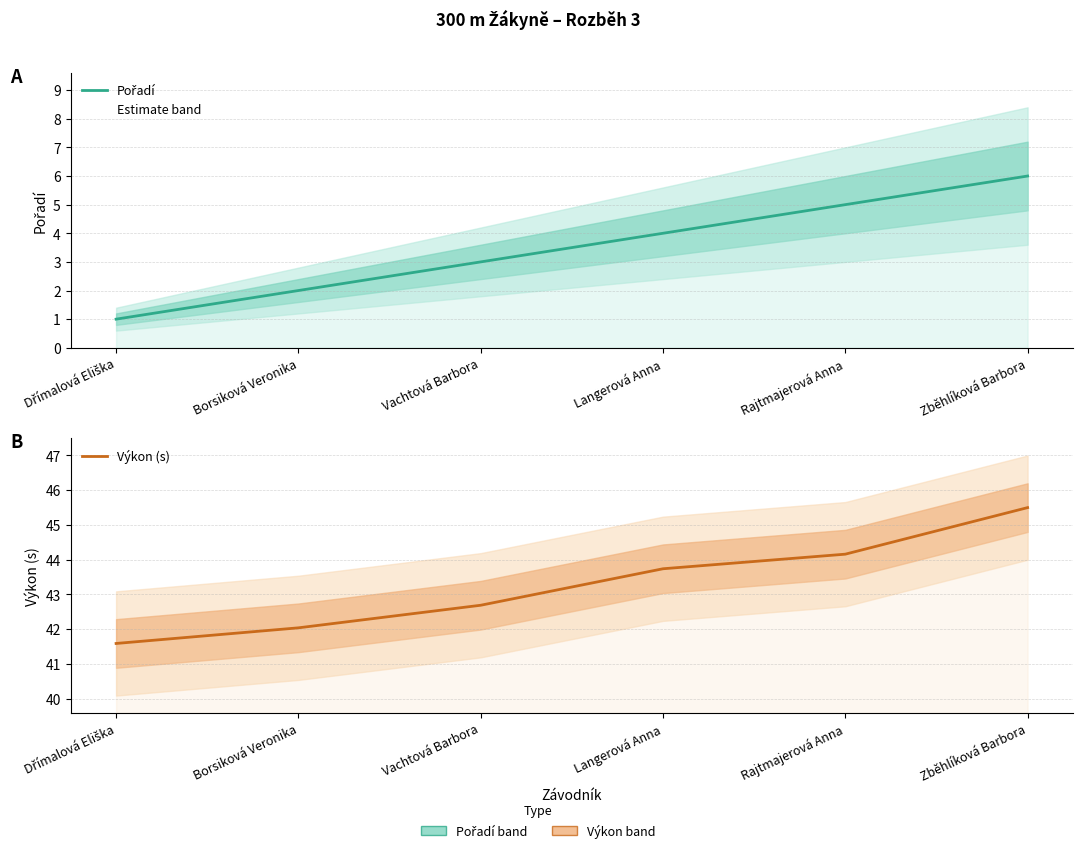

Rank the series by their maximum value, from lowest to highest.

Pořadí, Výkon (s)